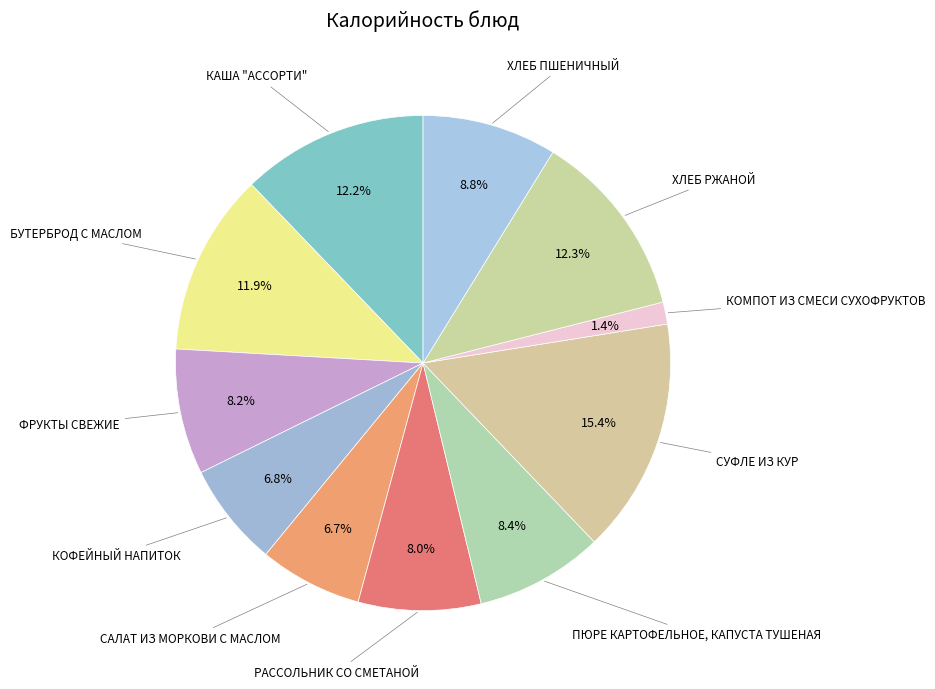

Count the number of slices in the pie.

11